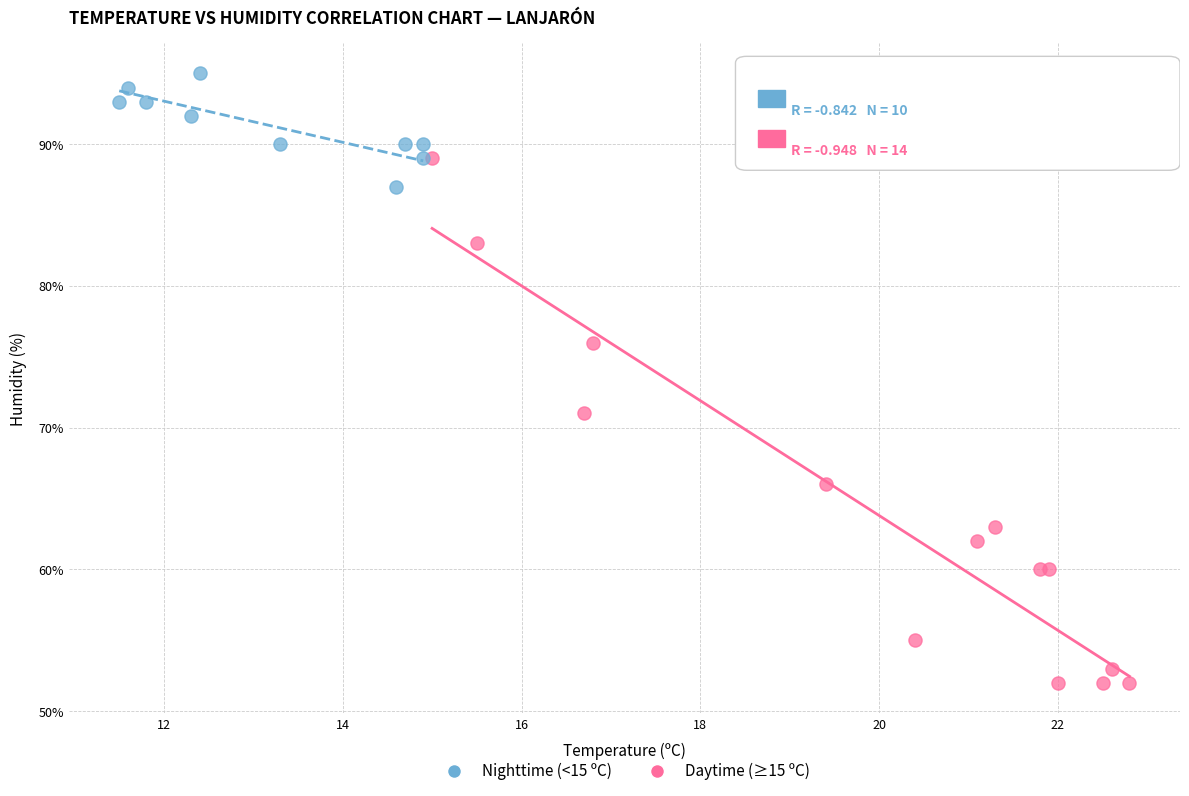

Which series reaches the maximum Y coordinate?

Nighttime (<15 ºC)